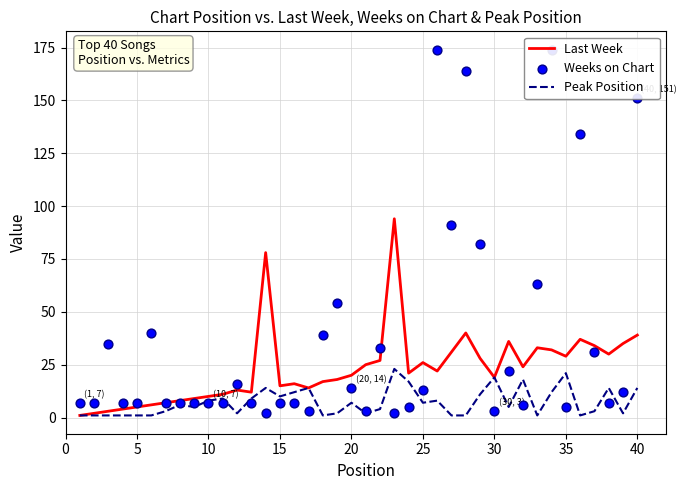

Which series contains the highest Y value?

Weeks on Chart